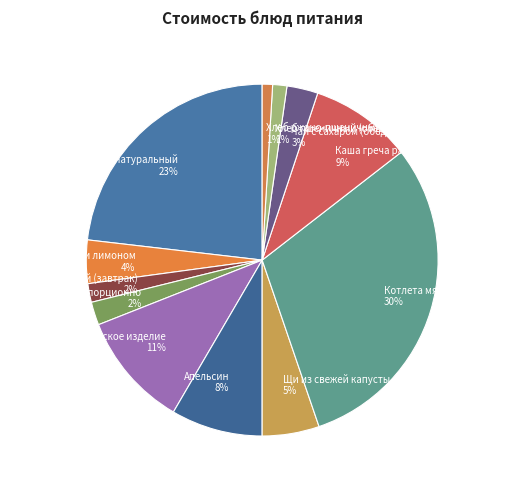

Between Чай с сахаром (обед) and Хлеб пшеничный (завтрак), which is larger?

Чай с сахаром (обед)